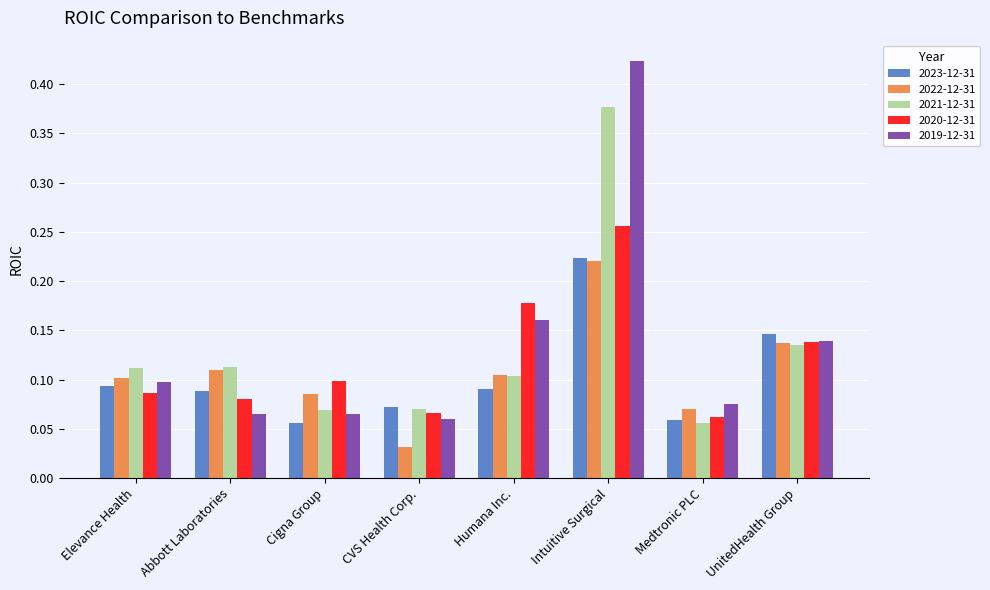

How many groups of bars are there?

8